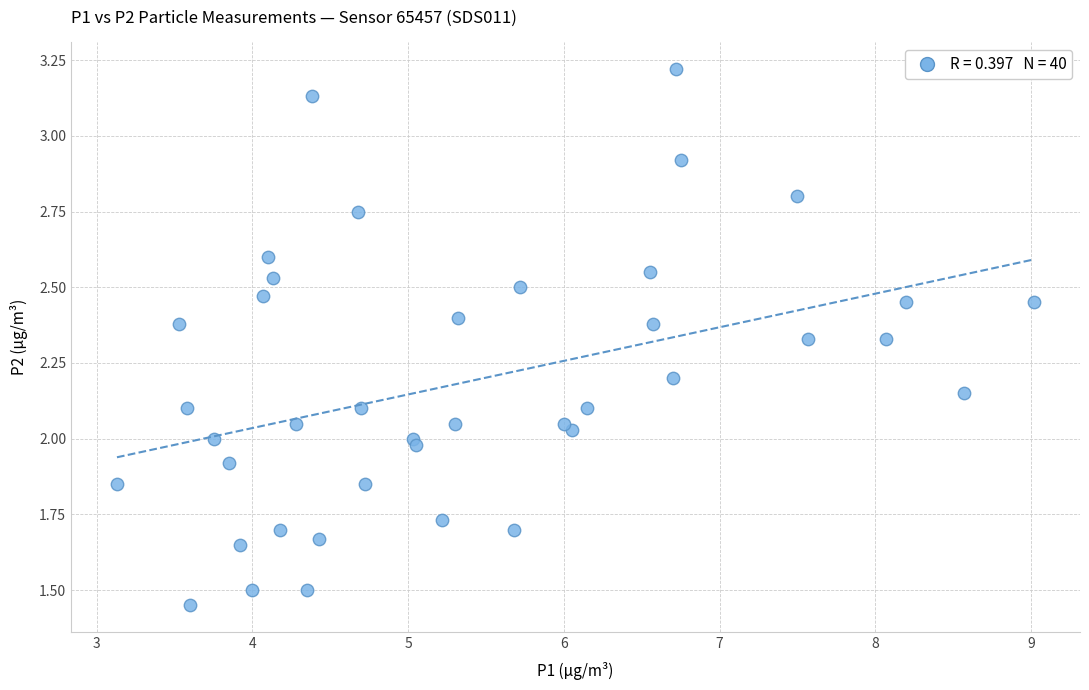

What is the range of X values (max minus min)?

5.9